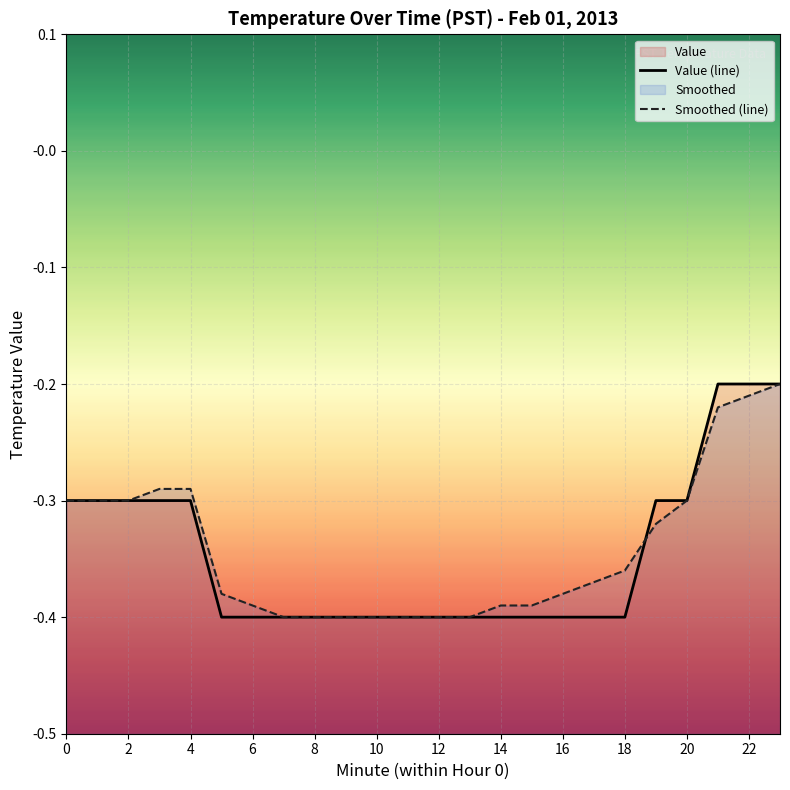

True or false: Value (line) has more than 1 points higher than both neighbors.

False